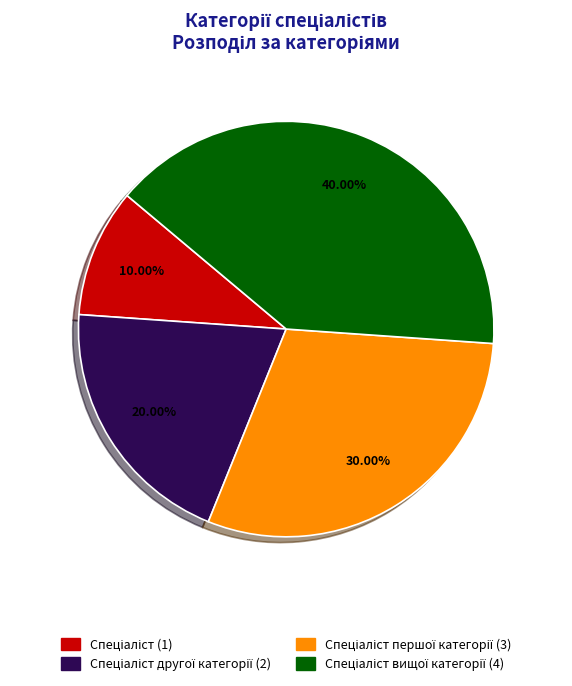

Does any single category account for the majority?

No